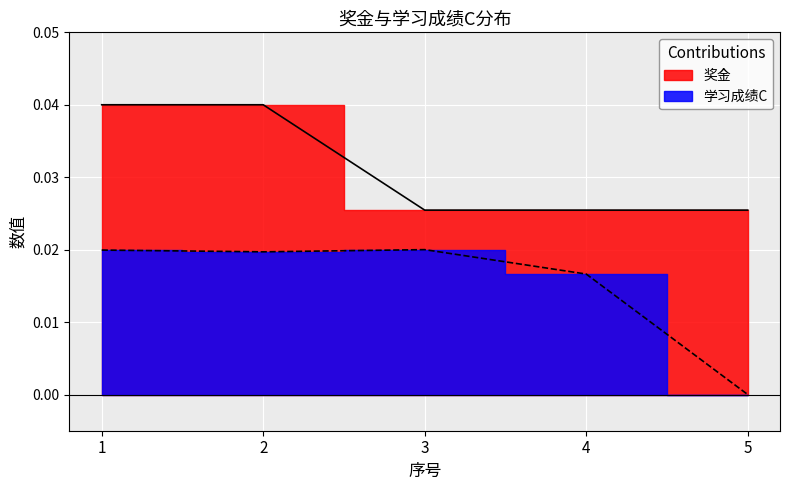

Count the number of data series in this chart.

2